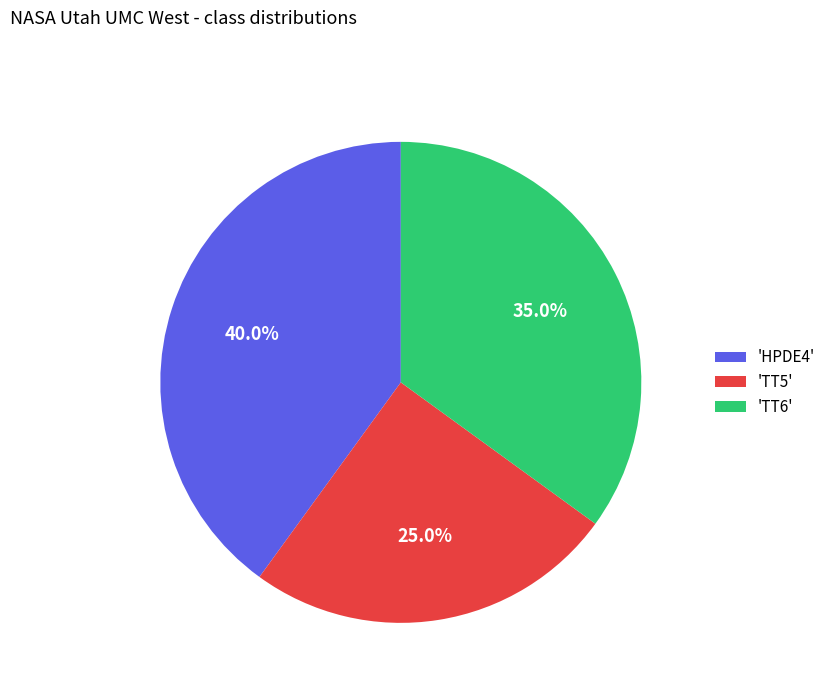

Rank the categories by value from highest to lowest.

'HPDE4', 'TT6', 'TT5'